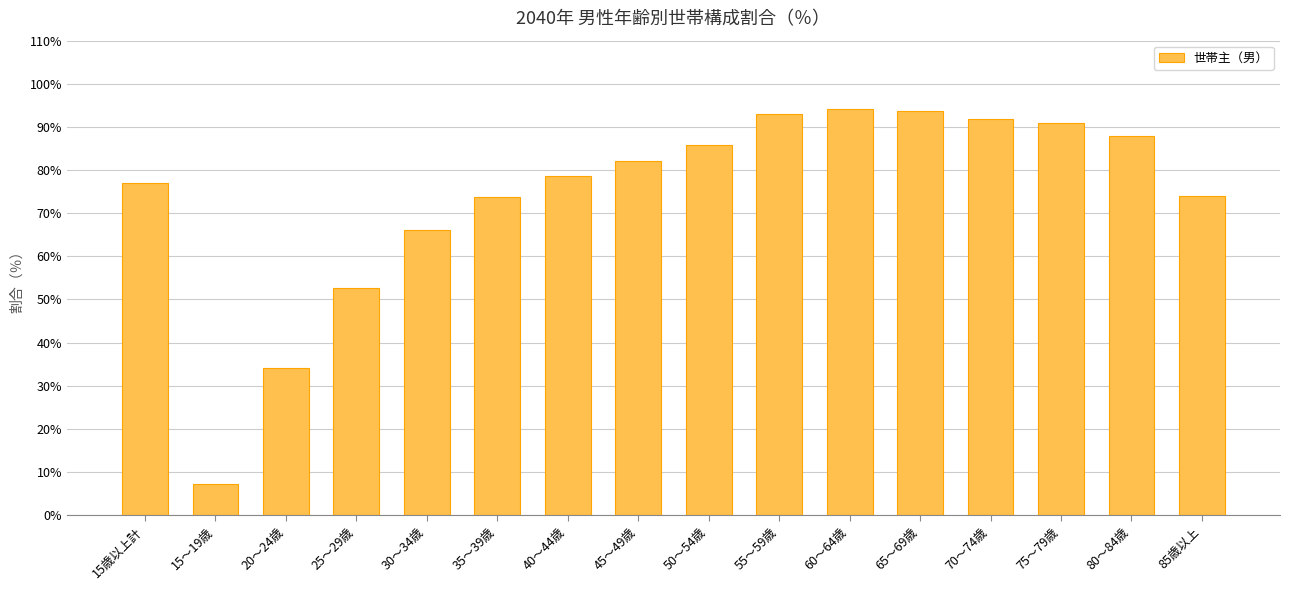

What position from the left is 80～84歳?

15